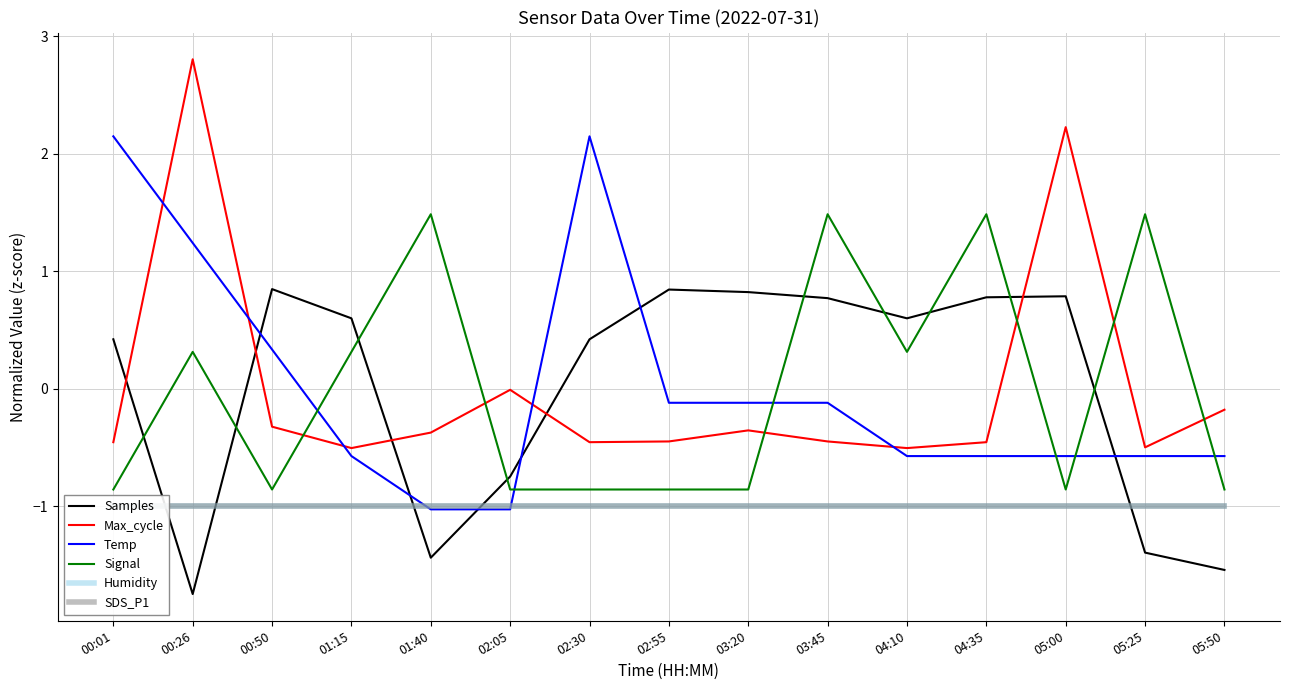

The value of SDS_P1 at 01:40 is -1.0. True or false?

True